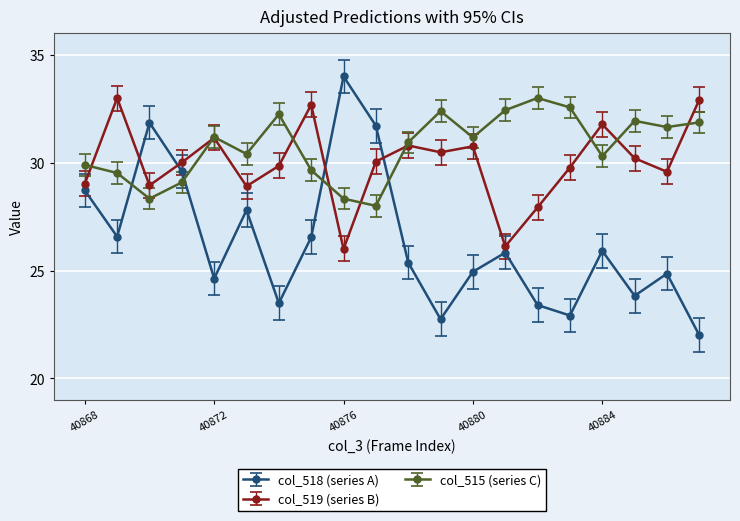

True or false: col_519 (series B) has more than 1 interior local peaks.

True